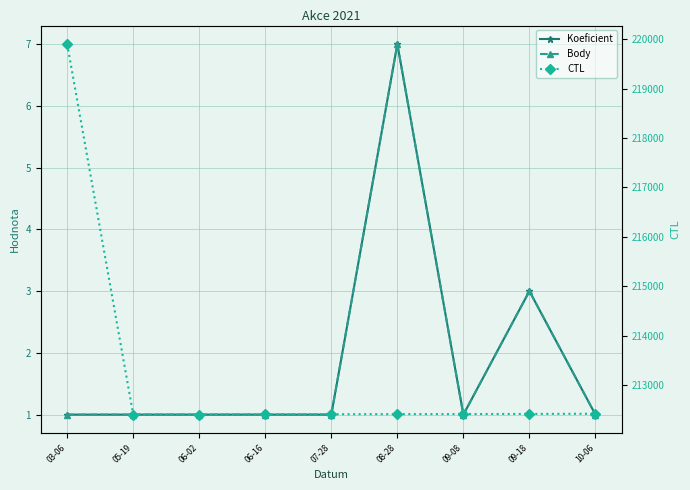

Is the value of Body at 05-19 greater than the value of CTL at 08-28?

No